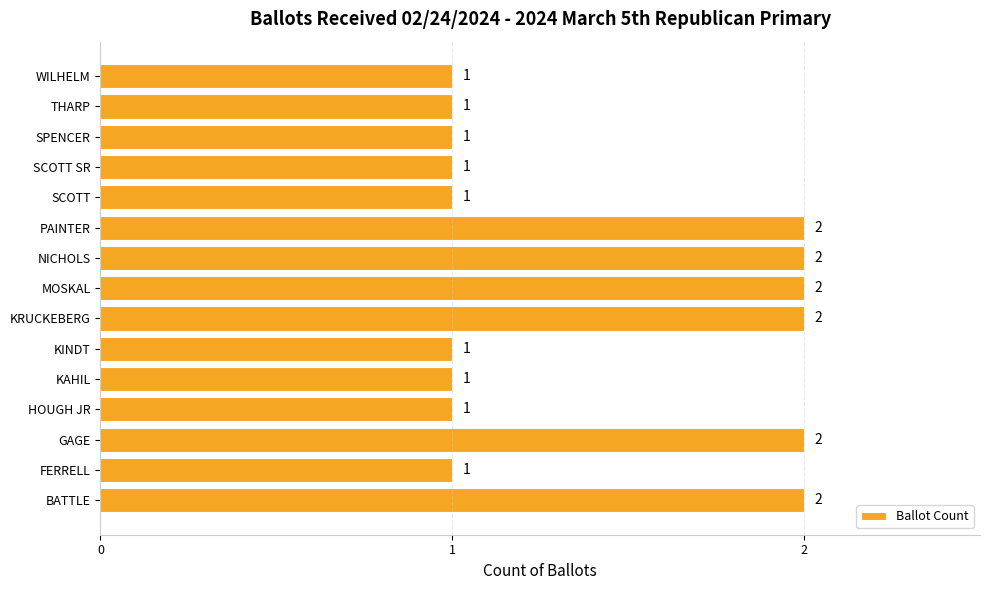

What is the sum of all values?

21